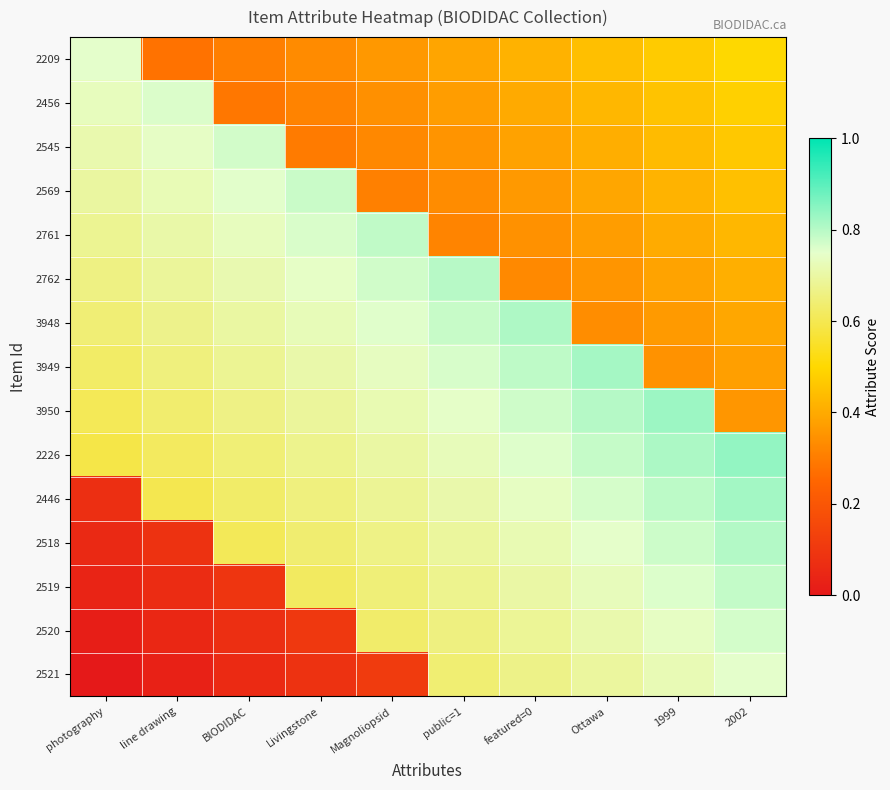

Reading left to right, list all the values displayed in this chart.

2209: photography=0.8	line drawing=0.3	BIODIDAC=0.3	Livingstone=0.3	Magnoliopsid=0.4	public=1=0.4	featured=0=0.4	Ottawa=0.4	1999=0.5	2002=0.5
2456: photography=0.7	line drawing=0.8	BIODIDAC=0.3	Livingstone=0.3	Magnoliopsid=0.3	public=1=0.4	featured=0=0.4	Ottawa=0.4	1999=0.5	2002=0.5
2545: photography=0.7	line drawing=0.7	BIODIDAC=0.8	Livingstone=0.3	Magnoliopsid=0.3	public=1=0.4	featured=0=0.4	Ottawa=0.4	1999=0.4	2002=0.5
2569: photography=0.7	line drawing=0.7	BIODIDAC=0.8	Livingstone=0.8	Magnoliopsid=0.3	public=1=0.3	featured=0=0.4	Ottawa=0.4	1999=0.4	2002=0.4
2761: photography=0.7	line drawing=0.7	BIODIDAC=0.7	Livingstone=0.8	Magnoliopsid=0.8	public=1=0.3	featured=0=0.3	Ottawa=0.4	1999=0.4	2002=0.4
2762: photography=0.7	line drawing=0.7	BIODIDAC=0.7	Livingstone=0.7	Magnoliopsid=0.8	public=1=0.8	featured=0=0.3	Ottawa=0.4	1999=0.4	2002=0.4
3948: photography=0.6	line drawing=0.7	BIODIDAC=0.7	Livingstone=0.7	Magnoliopsid=0.8	public=1=0.8	featured=0=0.8	Ottawa=0.3	1999=0.4	2002=0.4
3949: photography=0.6	line drawing=0.7	BIODIDAC=0.7	Livingstone=0.7	Magnoliopsid=0.7	public=1=0.8	featured=0=0.8	Ottawa=0.8	1999=0.3	2002=0.4
3950: photography=0.6	line drawing=0.6	BIODIDAC=0.7	Livingstone=0.7	Magnoliopsid=0.7	public=1=0.7	featured=0=0.8	Ottawa=0.8	1999=0.8	2002=0.4
2226: photography=0.6	line drawing=0.6	BIODIDAC=0.6	Livingstone=0.7	Magnoliopsid=0.7	public=1=0.7	featured=0=0.8	Ottawa=0.8	1999=0.8	2002=0.8
2446: photography=0.1	line drawing=0.6	BIODIDAC=0.6	Livingstone=0.7	Magnoliopsid=0.7	public=1=0.7	featured=0=0.7	Ottawa=0.8	1999=0.8	2002=0.8
2518: photography=0.1	line drawing=0.1	BIODIDAC=0.6	Livingstone=0.6	Magnoliopsid=0.7	public=1=0.7	featured=0=0.7	Ottawa=0.7	1999=0.8	2002=0.8
2519: photography=0.0	line drawing=0.1	BIODIDAC=0.1	Livingstone=0.6	Magnoliopsid=0.6	public=1=0.7	featured=0=0.7	Ottawa=0.7	1999=0.8	2002=0.8
2520: photography=0.0	line drawing=0.0	BIODIDAC=0.1	Livingstone=0.1	Magnoliopsid=0.6	public=1=0.7	featured=0=0.7	Ottawa=0.7	1999=0.7	2002=0.8
2521: photography=0.0	line drawing=0.0	BIODIDAC=0.1	Livingstone=0.1	Magnoliopsid=0.1	public=1=0.6	featured=0=0.7	Ottawa=0.7	1999=0.7	2002=0.8